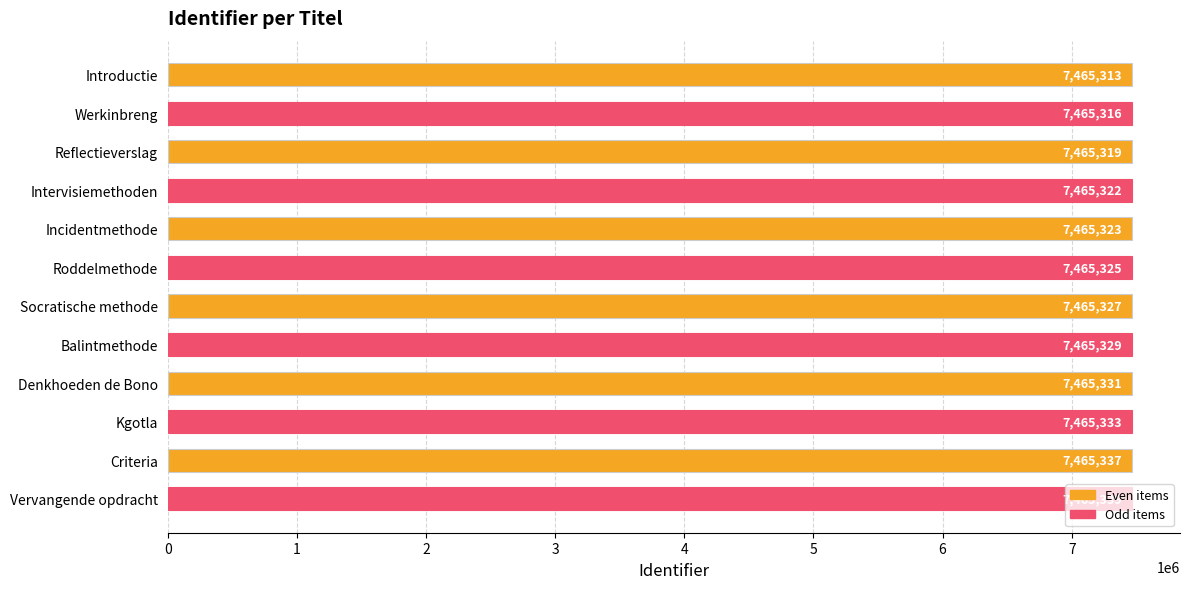

Rank the categories by value from highest to lowest.

Vervangende opdracht, Criteria, Kgotla, Denkhoeden de Bono, Balintmethode, Socratische methode, Roddelmethode, Incidentmethode, Intervisiemethoden, Reflectieverslag, Werkinbreng, Introductie